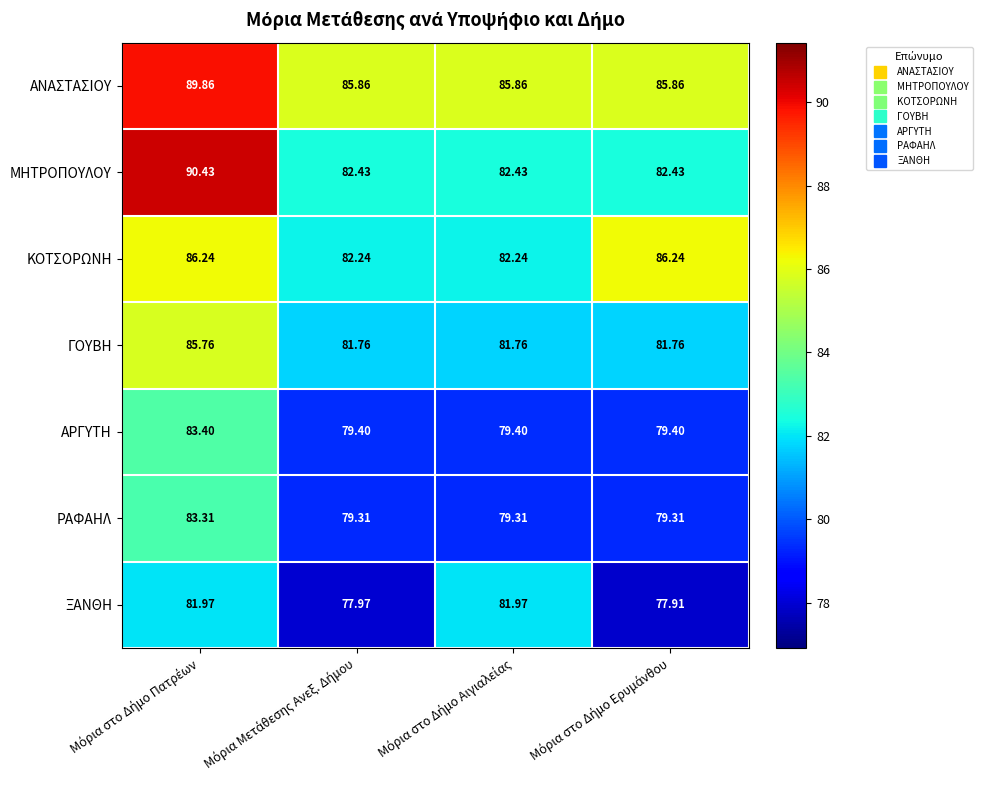

Which series has the largest total across all categories?

ΑΝΑΣΤΑΣΙΟΥ